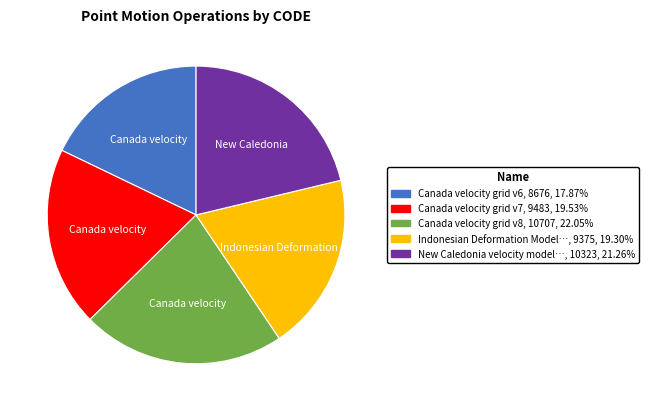

How many segments does this pie chart have?

5